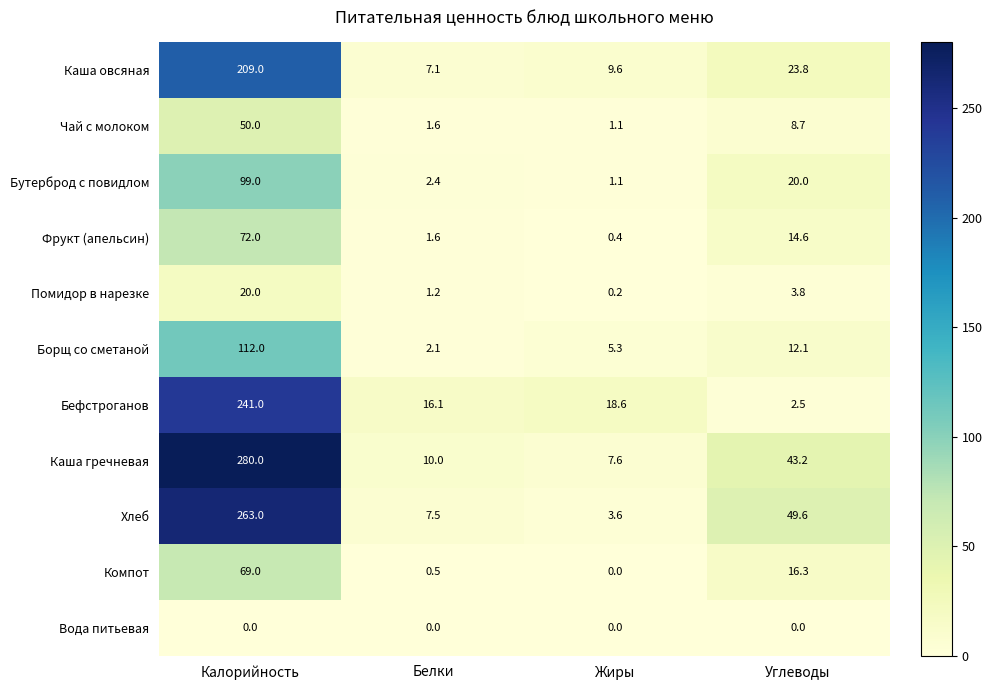

Which series has the widest spread of values?

Каша гречневая